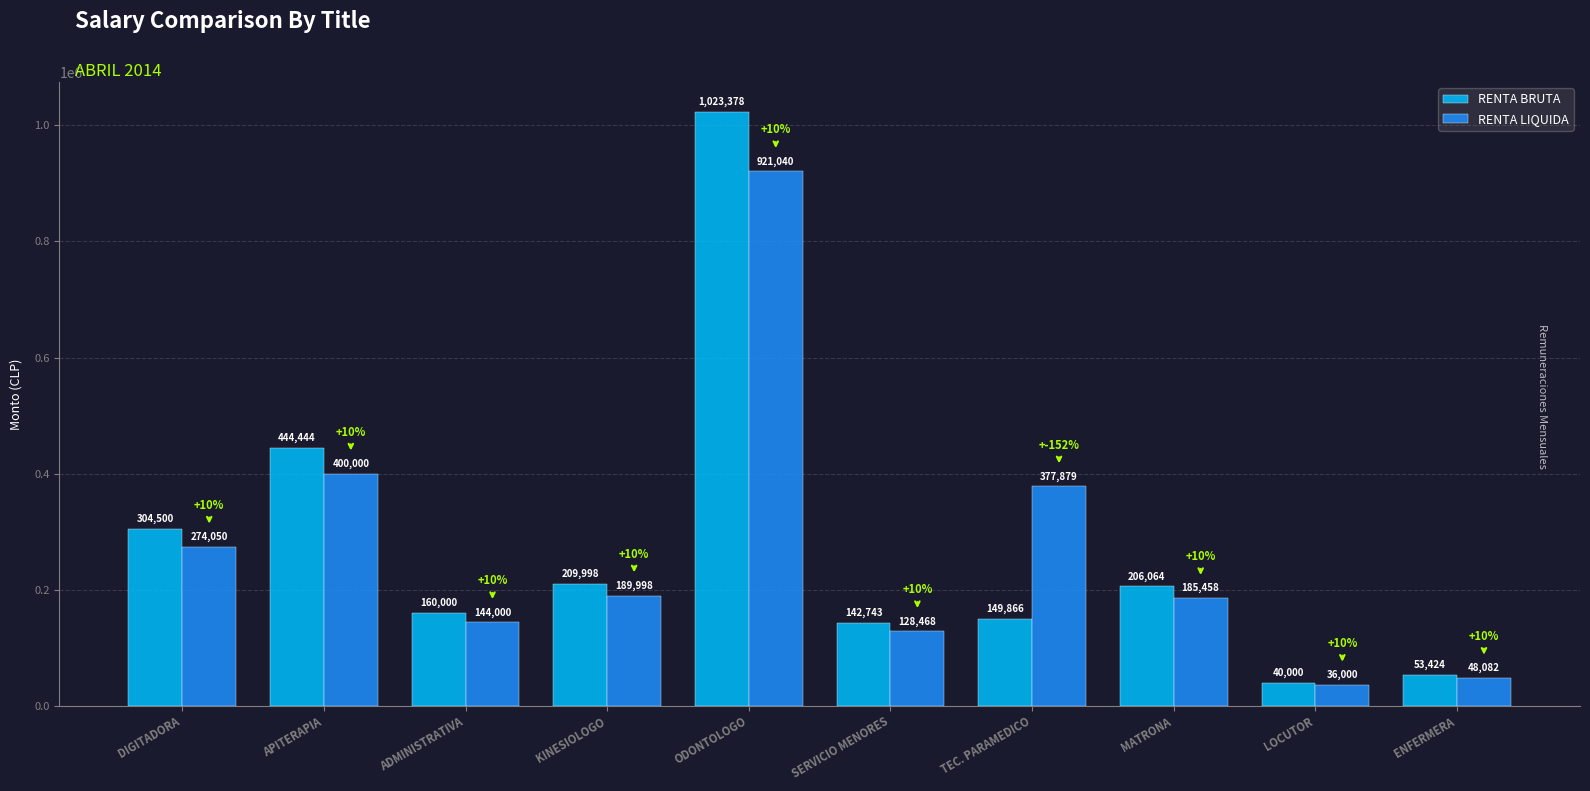

What is the value of the RENTA BRUTA bar at the 1st from the left?

304500